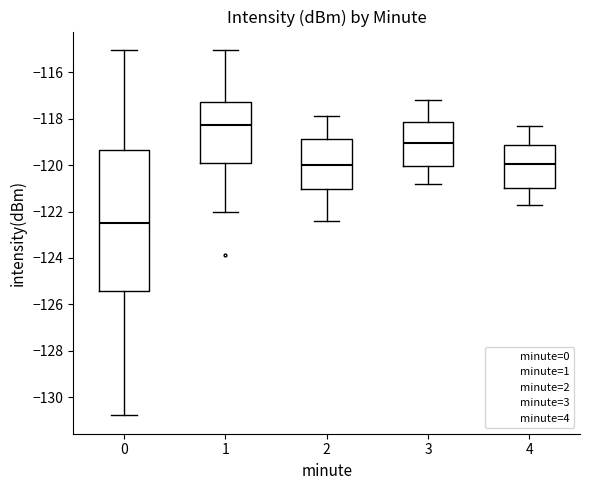

Reading left to right, transcribe this box plot: for each box, give where its median line is, the range the box spans, and where its two whiskers end, as read against the y-axis. The values are not printed on the chart, so give them approximately, as read against the axis.

0: median -122.4, box -125.4 to -119.4, whiskers -130.8 to -115.0
1: median -118.2, box -119.8 to -117.2, whiskers -122.0 to -115.0
2: median -120.0, box -121.0 to -118.8, whiskers -122.4 to -117.8
3: median -119.0, box -120.0 to -118.2, whiskers -120.8 to -117.2
4: median -120.0, box -121.0 to -119.2, whiskers -121.6 to -118.2